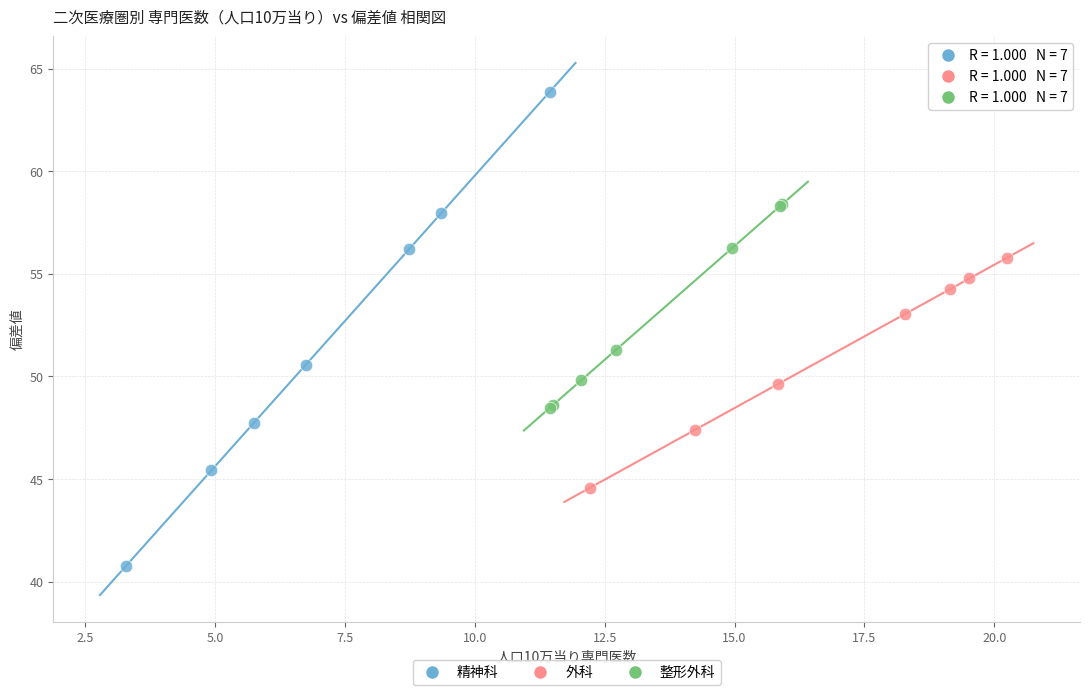

Which series contains the highest Y value?

精神科